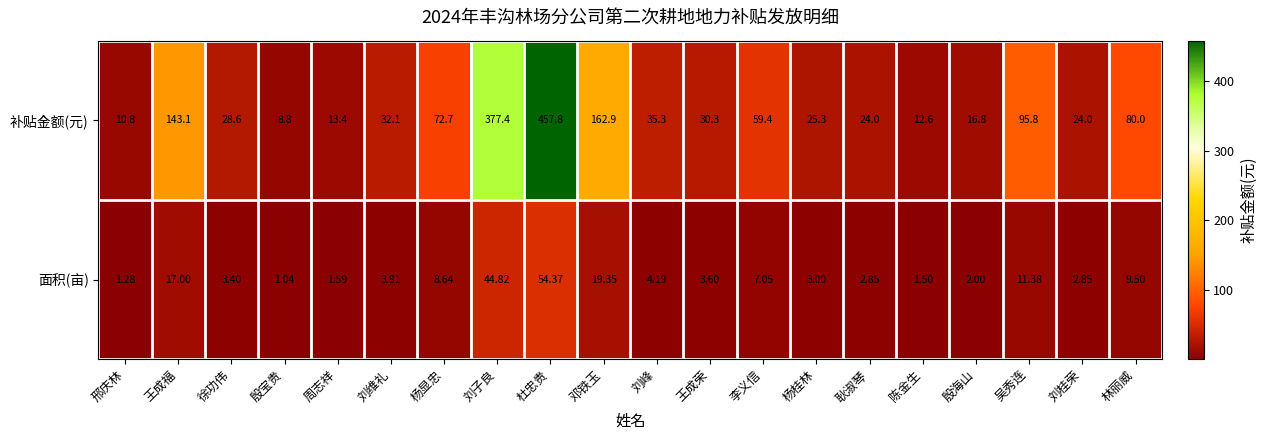

At which label does 面积(亩) first exceed 3?

王成福